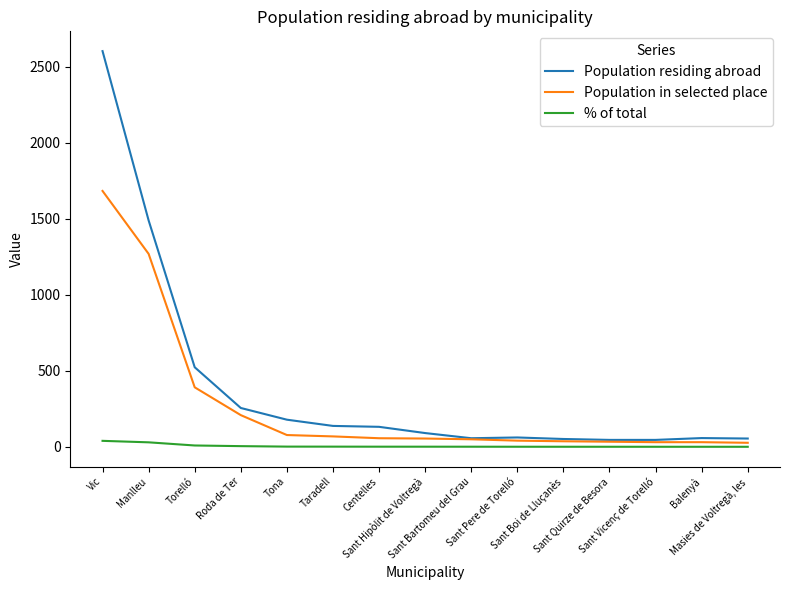

List the series in order of their peak value, highest first.

Population residing abroad, Population in selected place, % of total